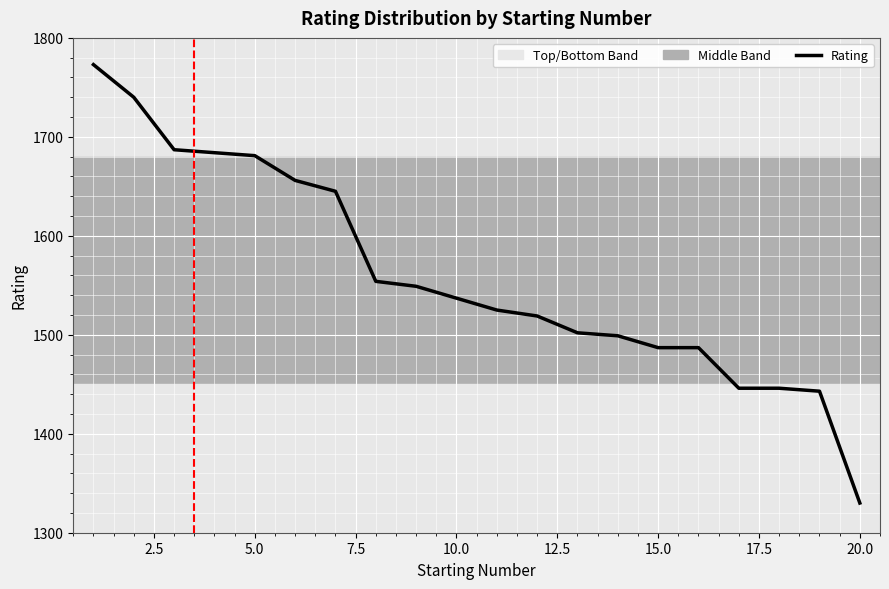

What is the difference between the maximum and minimum values?

443